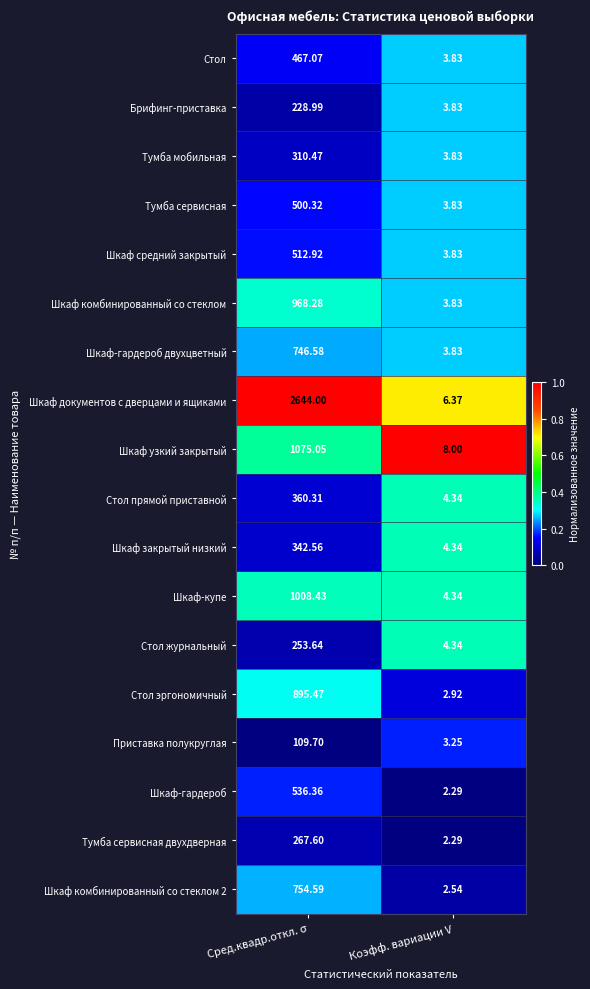

Which series has the largest range (max minus min)?

Шкаф документов с дверцами и ящиками